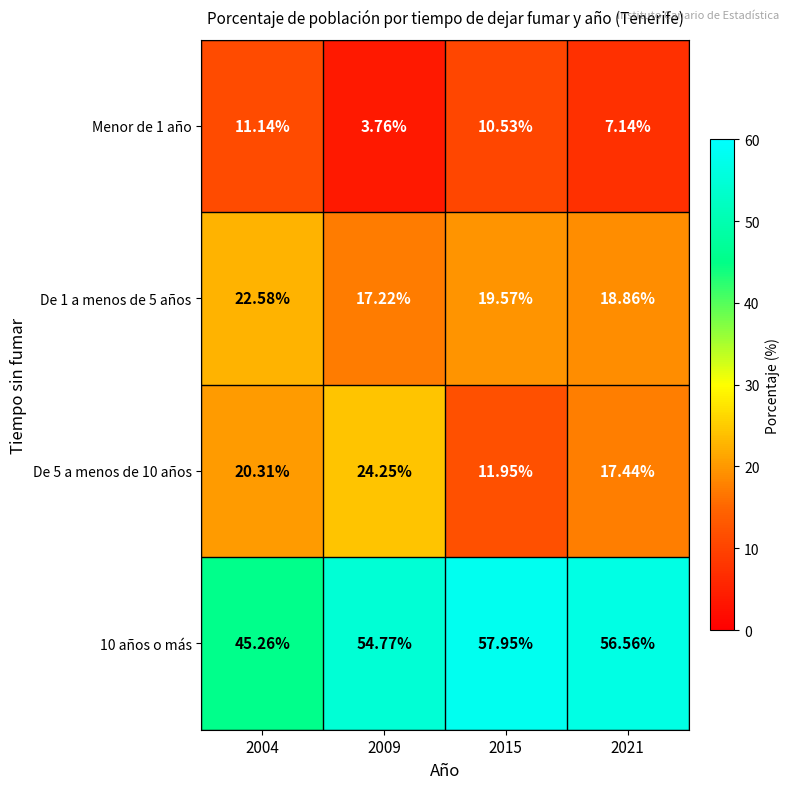

Is the value of 10 años o más at 2004 greater than the value of De 1 a menos de 5 años at 2004?

Yes